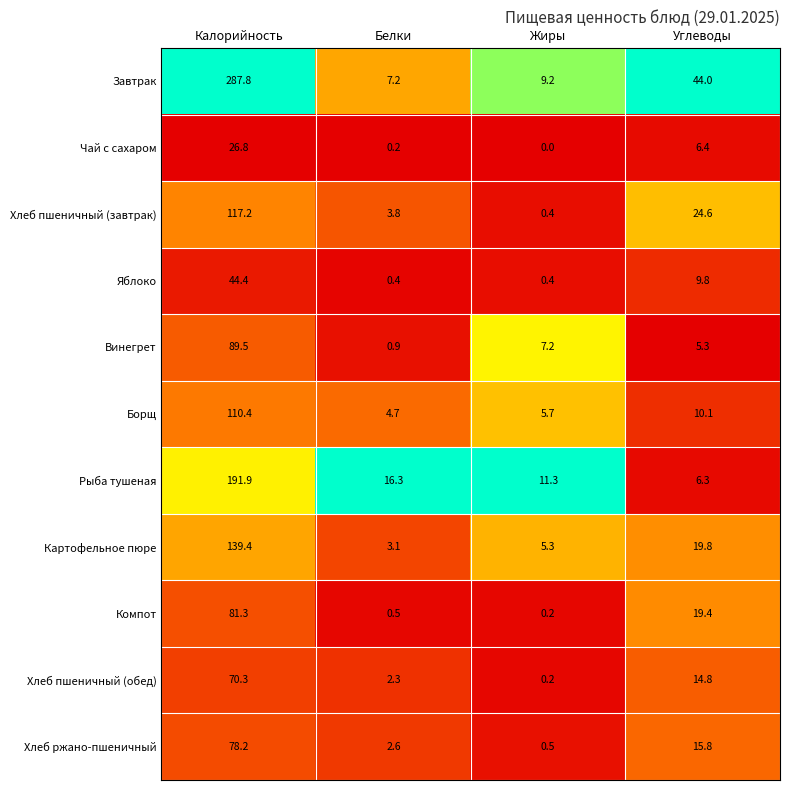

Which label corresponds to the smallest value in the chart?

Жиры